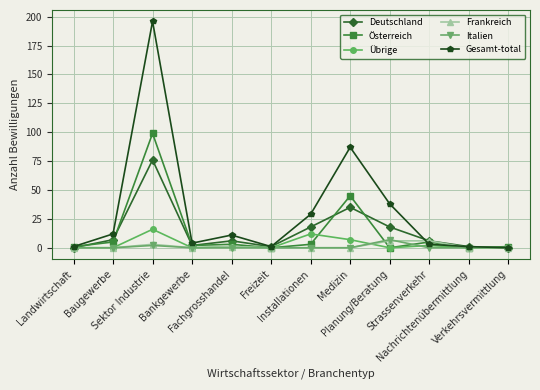

Reading right to left, extract all data points from this chart.

Deutschland: 0	1	6	18	35	18	1	6	2	76	7	0
Österreich: 1	0	5	0	45	3	0	3	2	99	5	1
Übrige: 0	0	2	0	7	12	0	1	0	16	0	0
Frankreich: 0	0	6	6	0	0	0	1	0	3	0	0
Italien: 0	0	0	7	0	0	0	0	0	2	0	0
Gesamt-total: 0	1	3	38	87	29	1	11	4	196	12	1